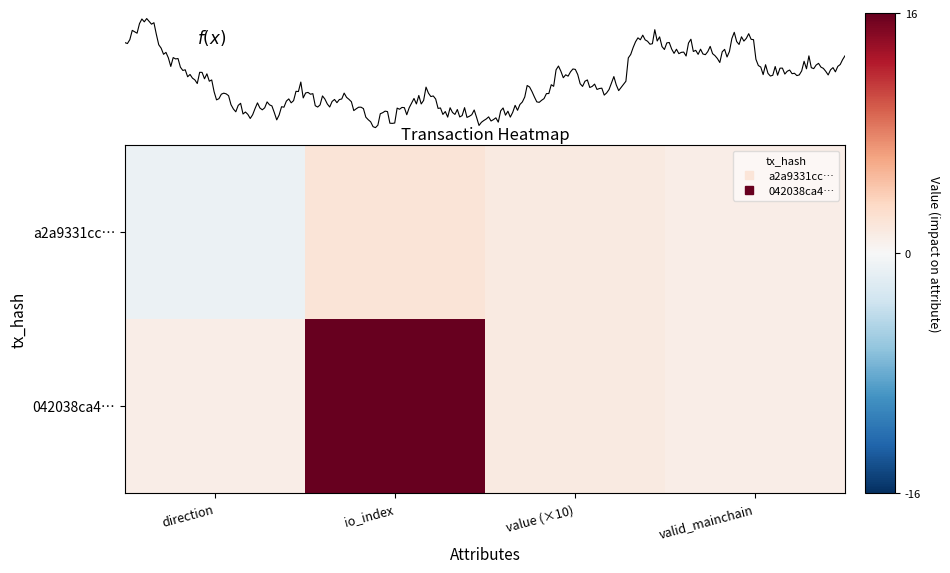

What is the approximate value of 042038ca4… at valid_mainchain?

1.0